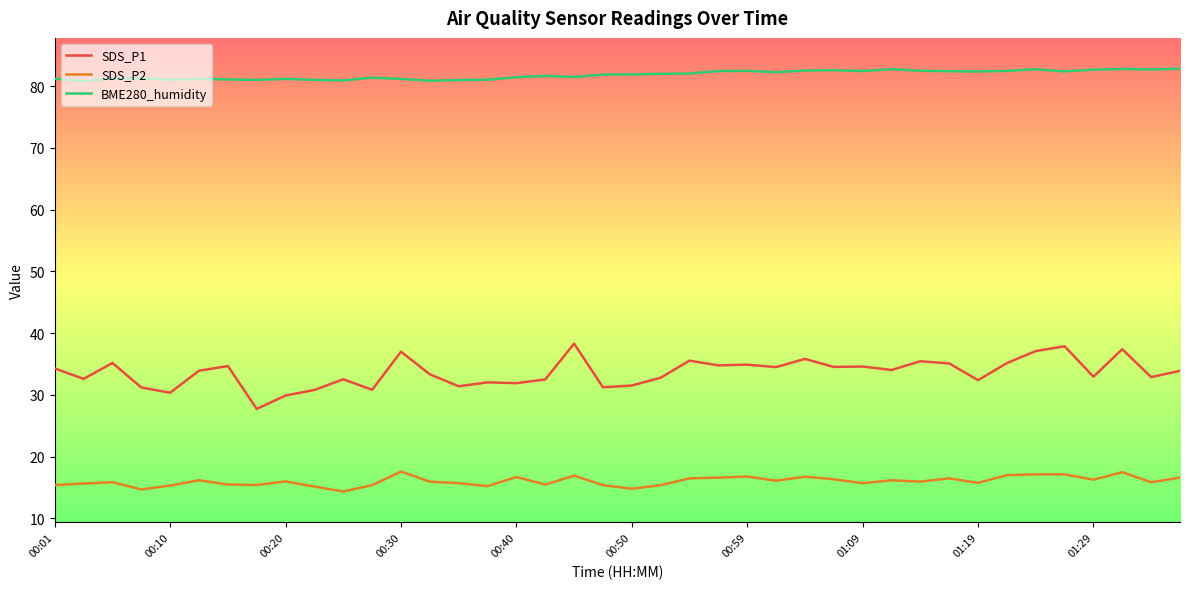

Rank the series by their maximum value, from lowest to highest.

SDS_P2, SDS_P1, BME280_humidity